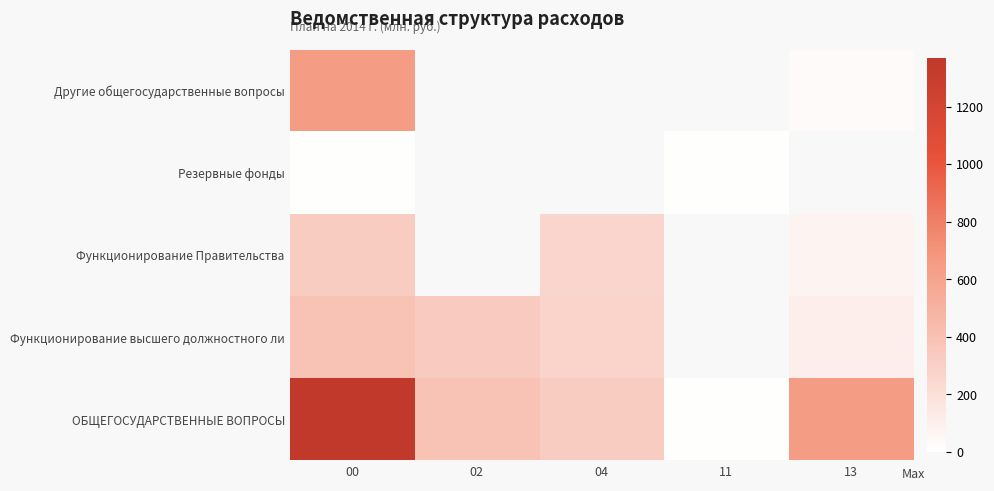

Which series has the largest range (max minus min)?

ОБЩЕГОСУДАРСТВЕННЫЕ ВОПРОСЫ